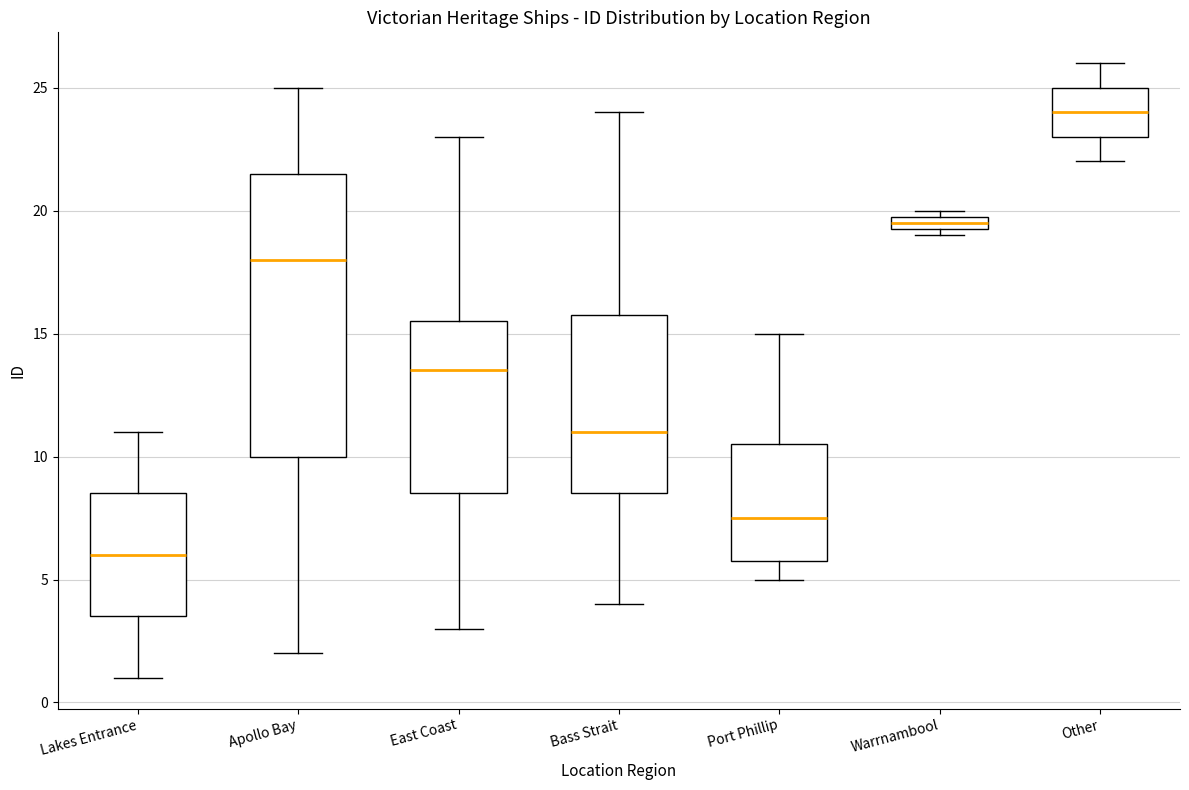

Where is the upper edge of the box for Apollo Bay on the y-axis? The values are not printed on the chart, so give them approximately, as read against the axis.

21.5